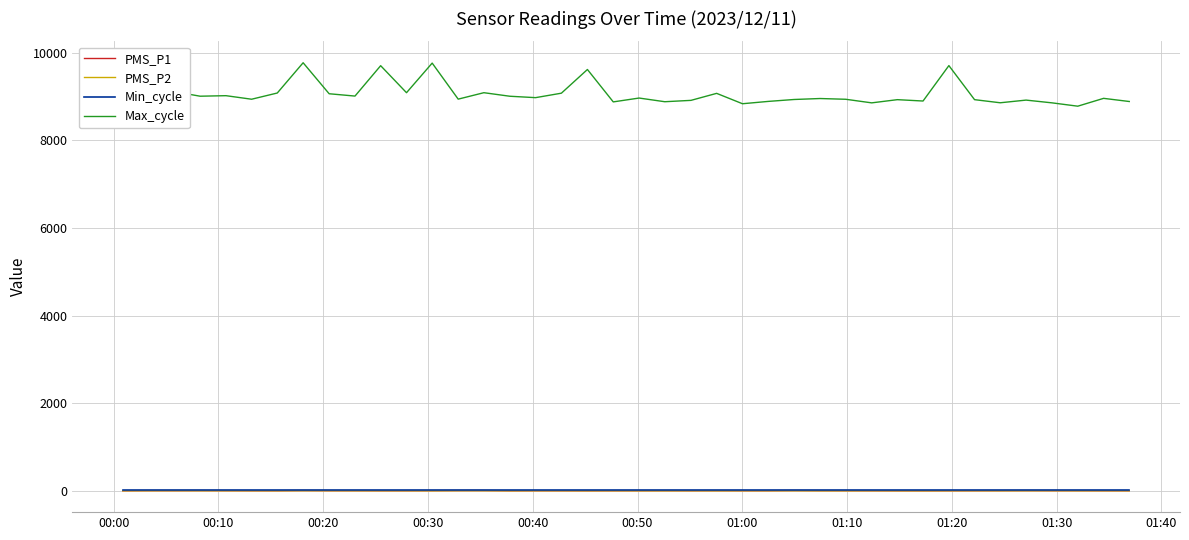

How many values in the PMS_P2 series are below 1?

16